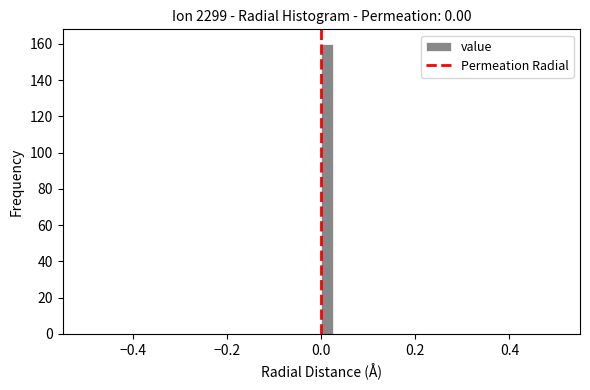

Read against the x-axis, roughly where is the centre of the tallest bar?

0.02